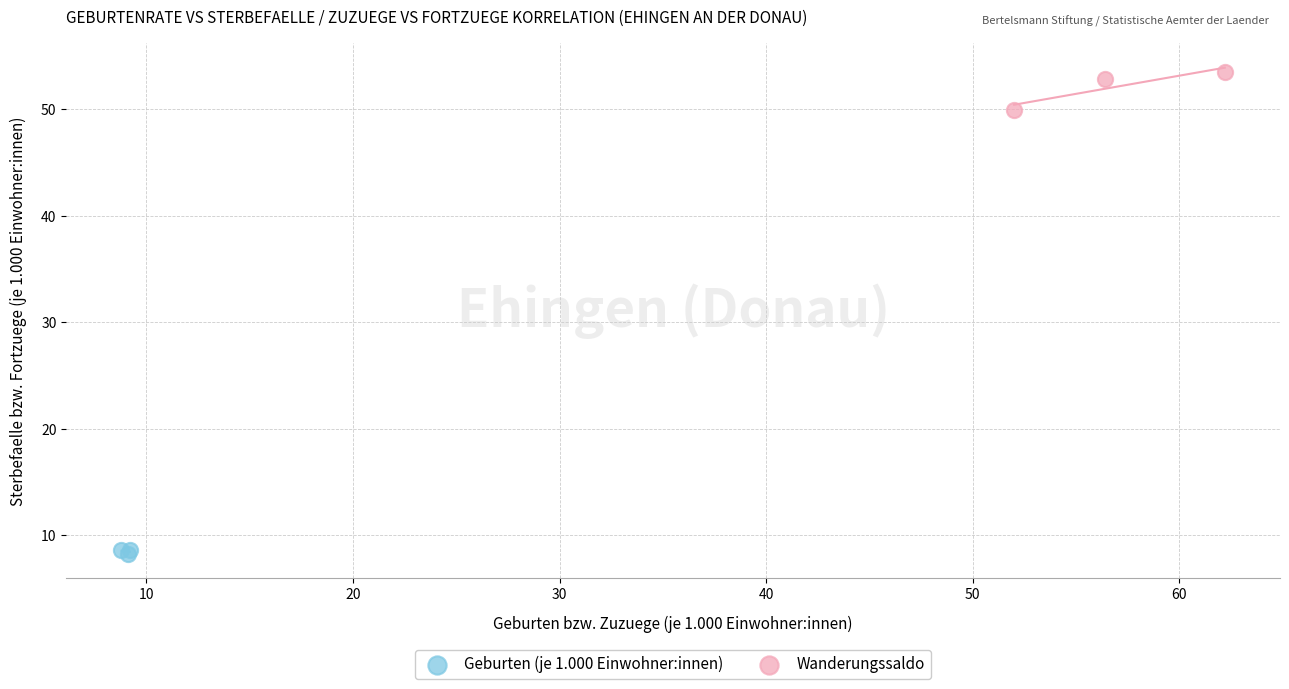

Which series has the largest Y range (max minus min)?

Wanderungssaldo